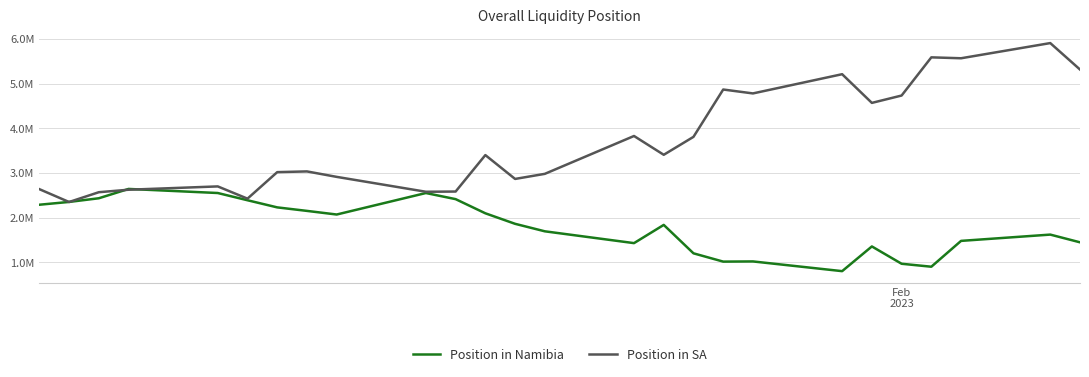

Is this an area chart (filled region under the line)?

No